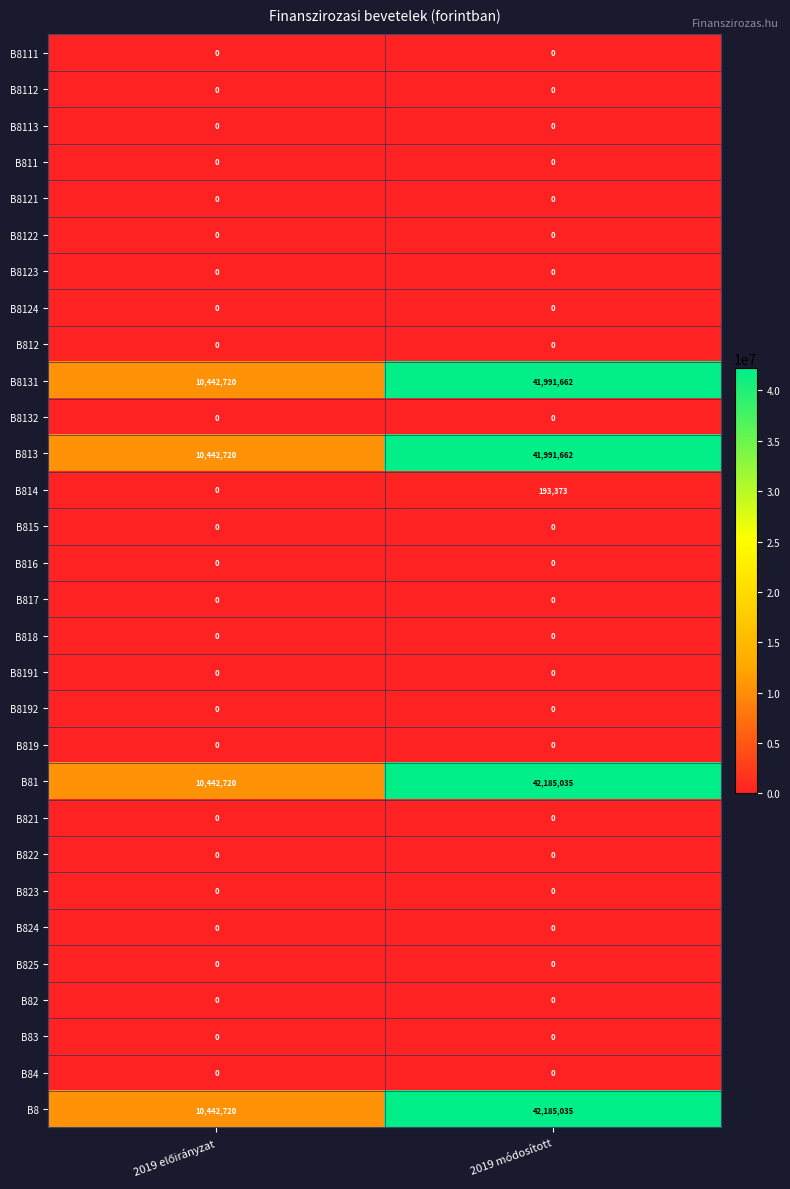

What is the average value of the B8 series?

26313878